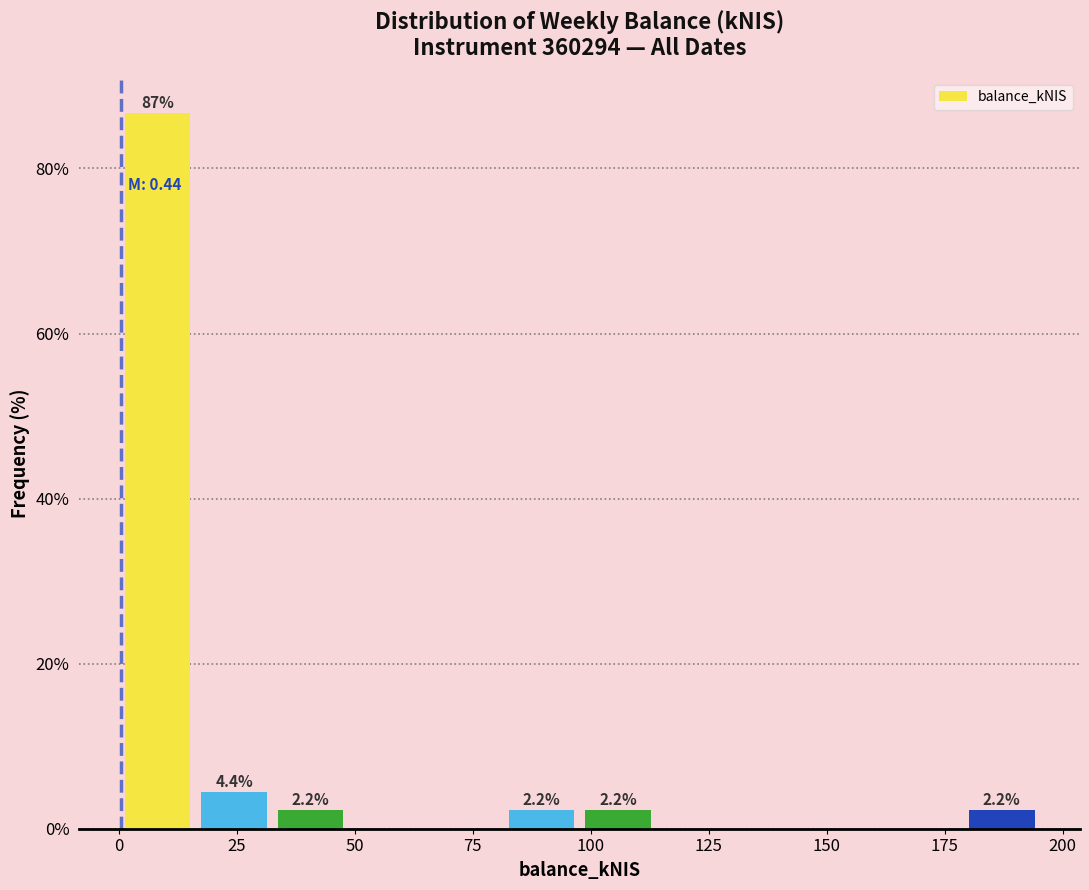

Around what value on the x-axis is the tallest bar? Give the approximate position of its centre, as read against the axis.

10